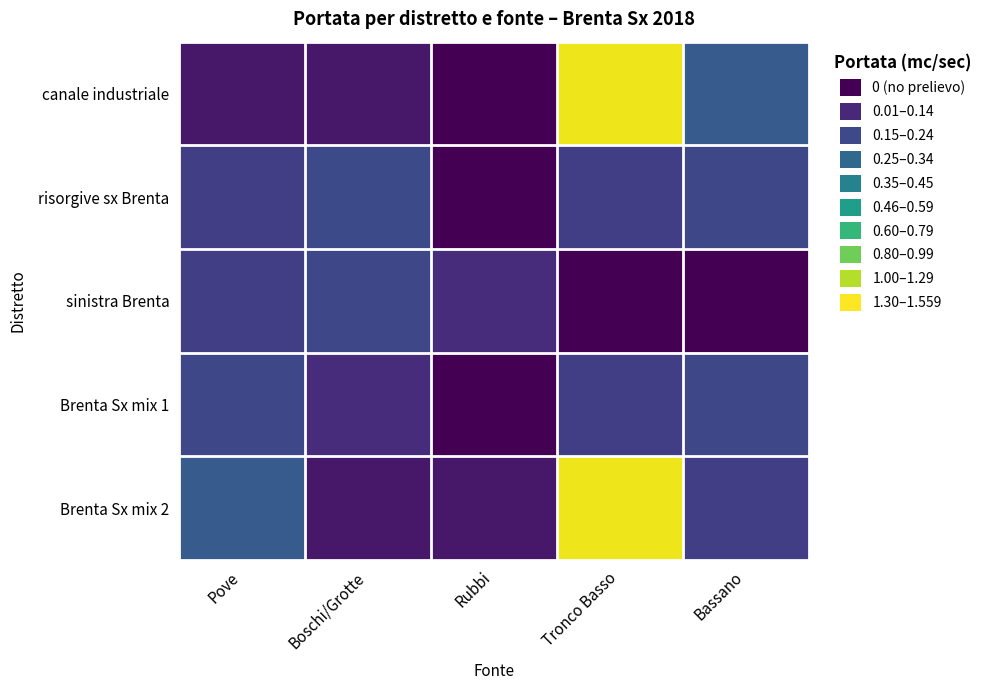

Which series has the largest range (max minus min)?

canale industriale